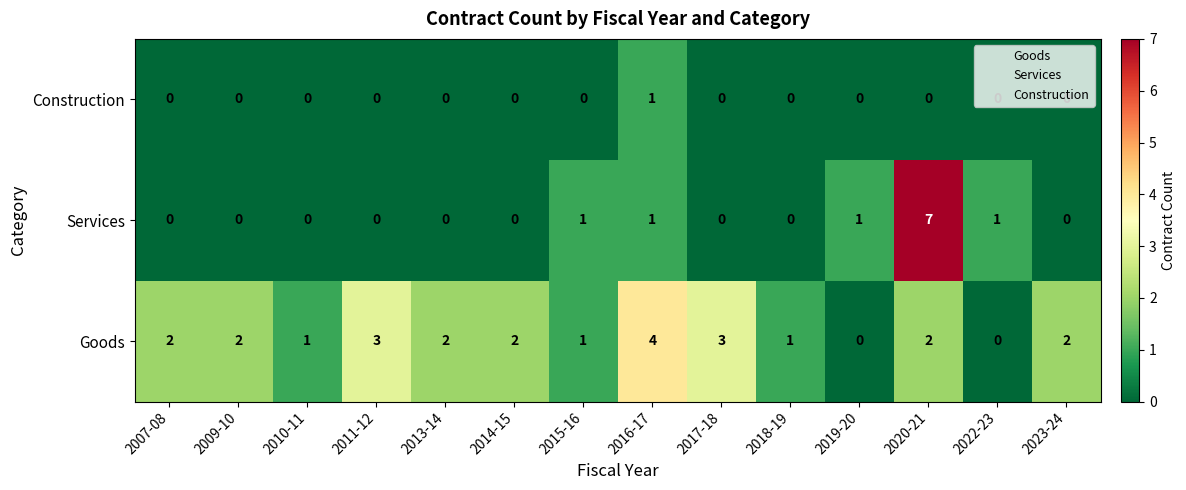

Which series has the widest spread of values?

Services